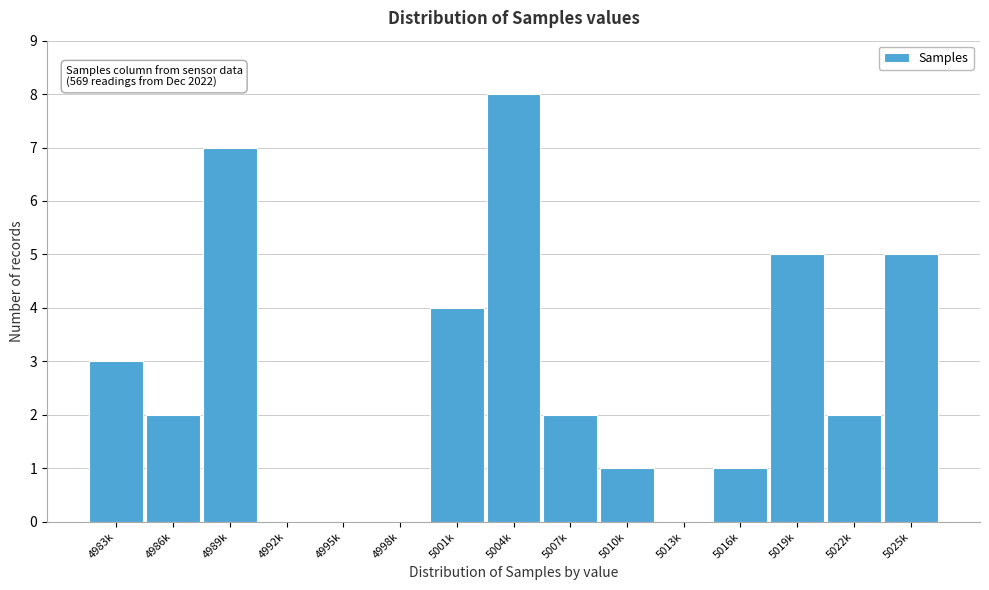

Reading left to right, extract all data points from this chart.

4983k=3	4986k=2	4989k=7	4992k=0	4995k=0	4998k=0	5001k=4	5004k=8	5007k=2	5010k=1	5013k=0	5016k=1	5019k=5	5022k=2	5025k=5